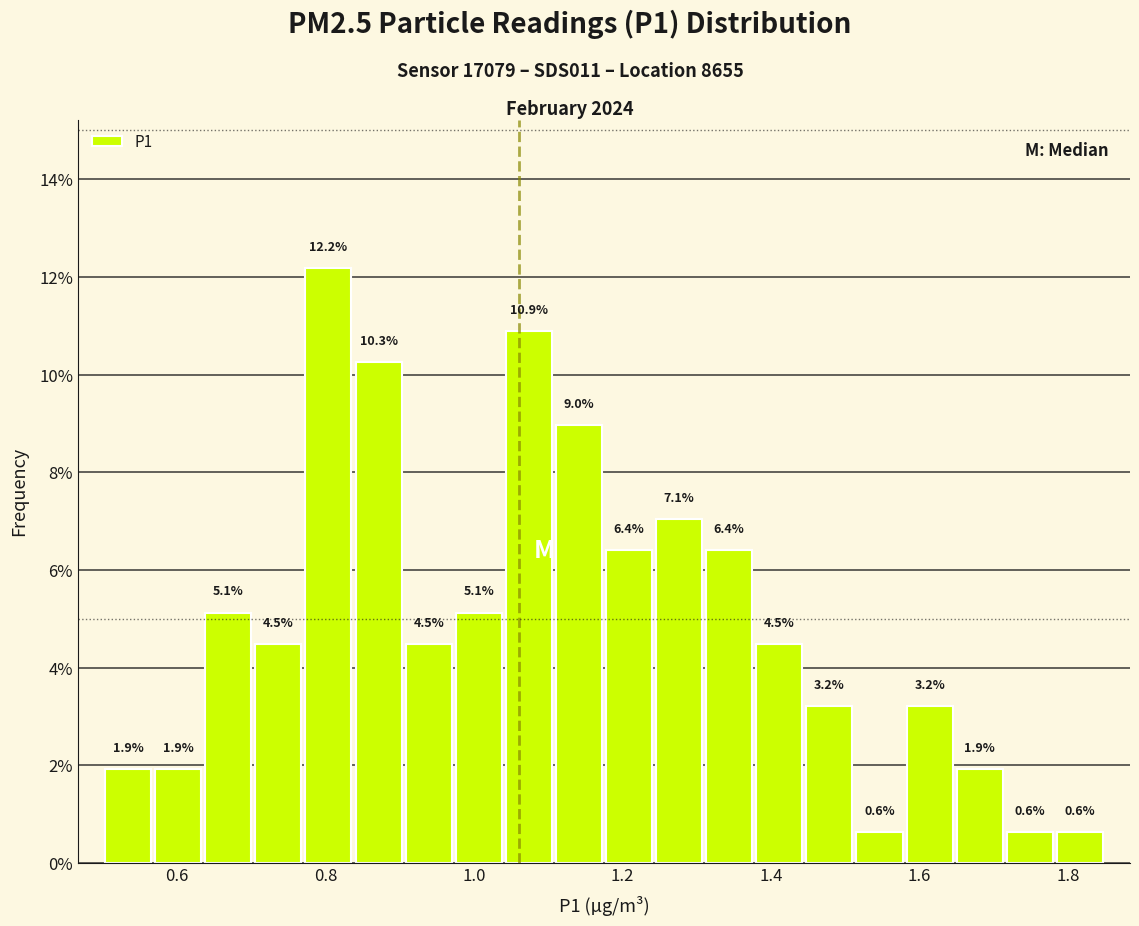

Around what value on the x-axis is the tallest bar? Give the approximate position of its centre, as read against the axis.

0.80